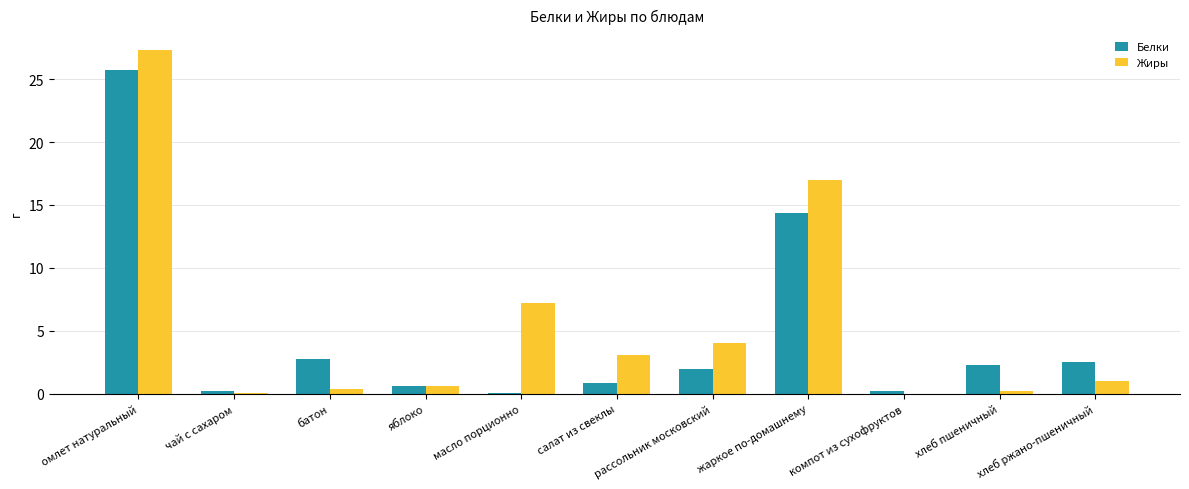

At which label is Жиры closest to 13?

жаркое по-домашнему